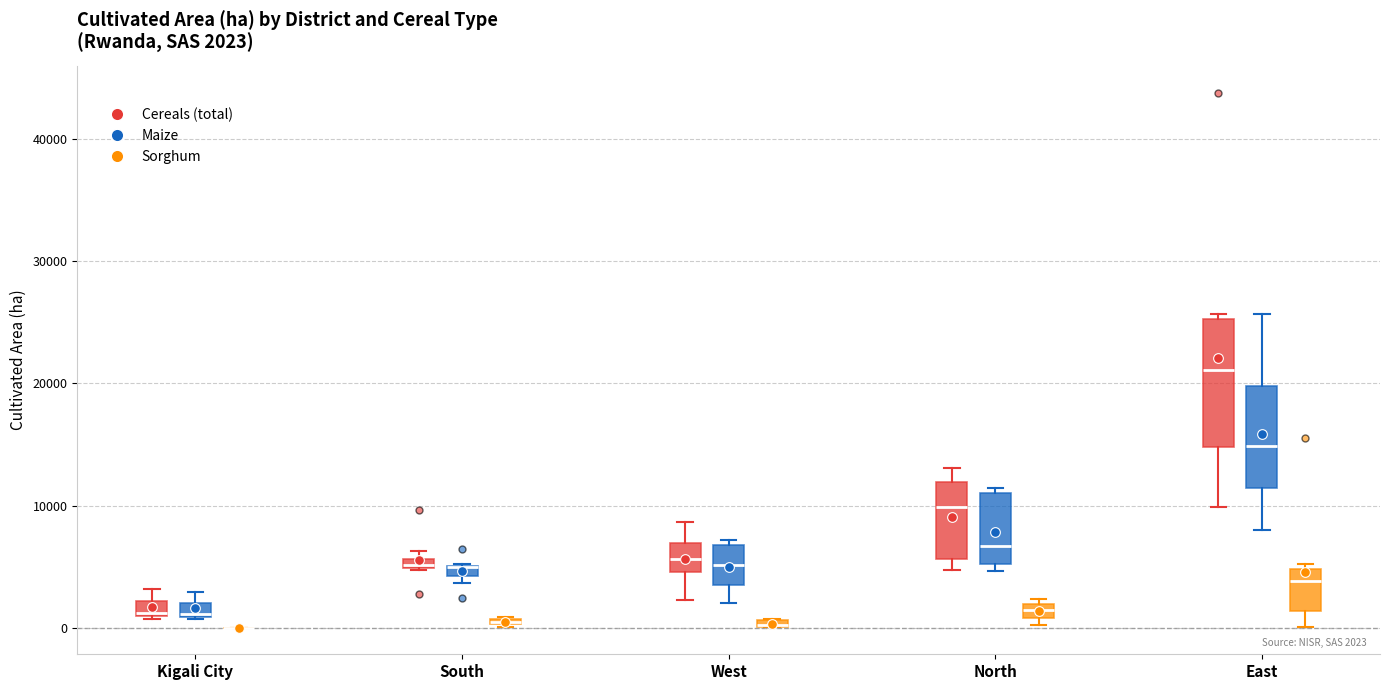

Comparing the boxes themselves (not the whiskers), which one is the tallest?

East (Cereals (total))